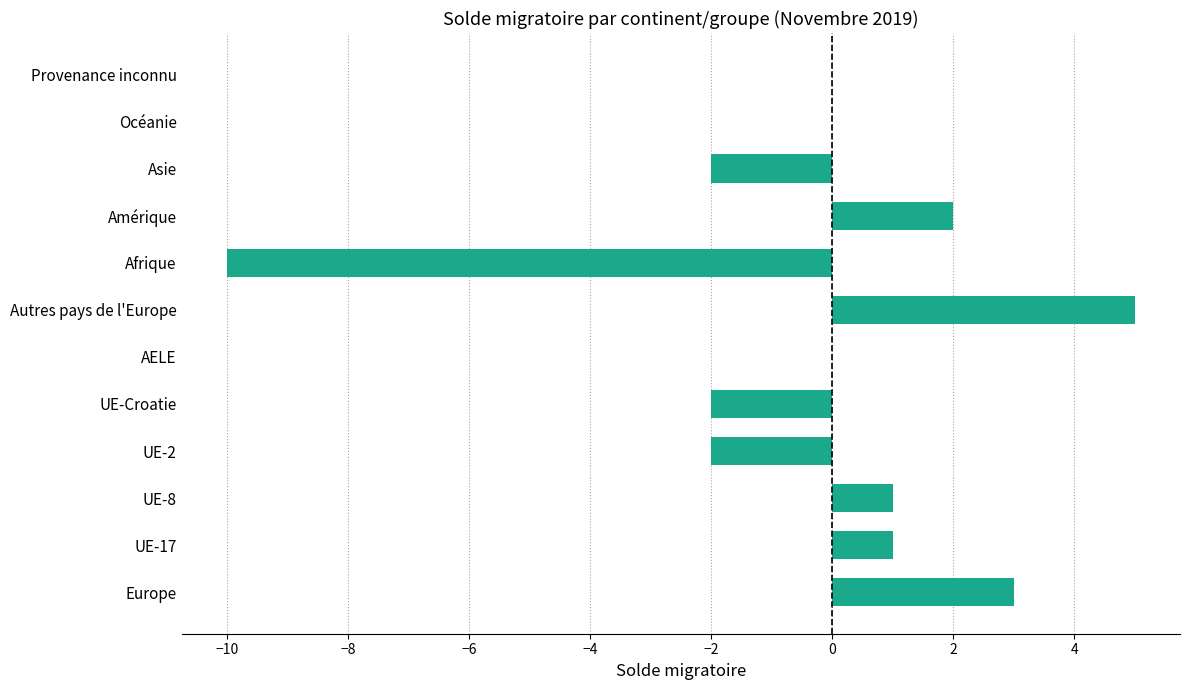

Count the number of data series in this chart.

1